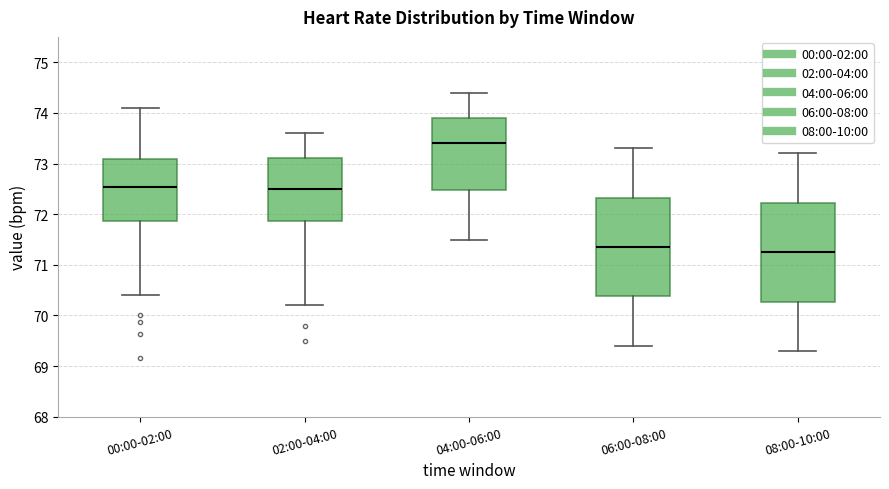

Which box's median line is the highest?

04:00-06:00